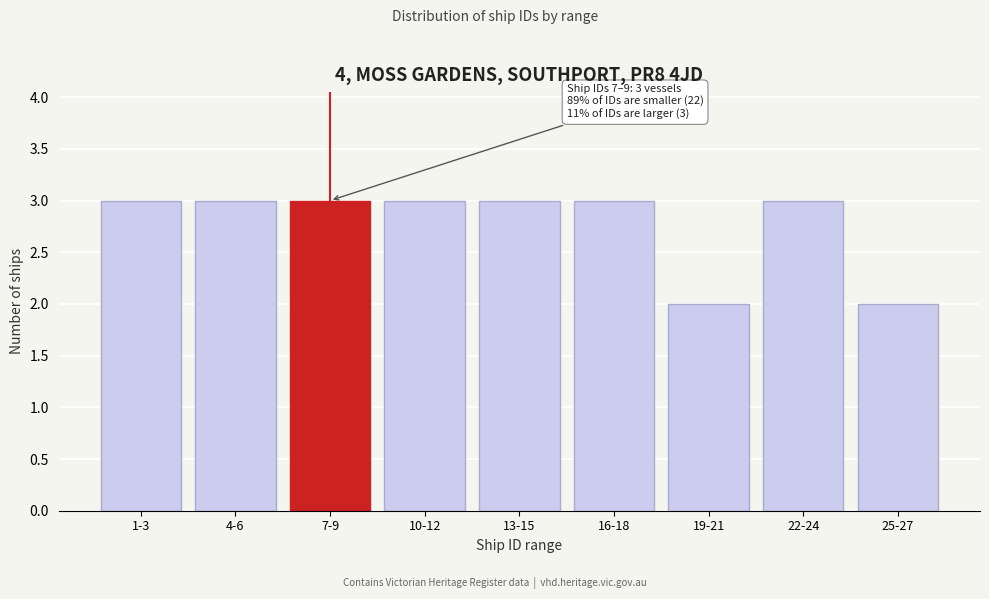

Reading right to left, extract all data points from this chart.

2	3	2	3	3	3	3	3	3